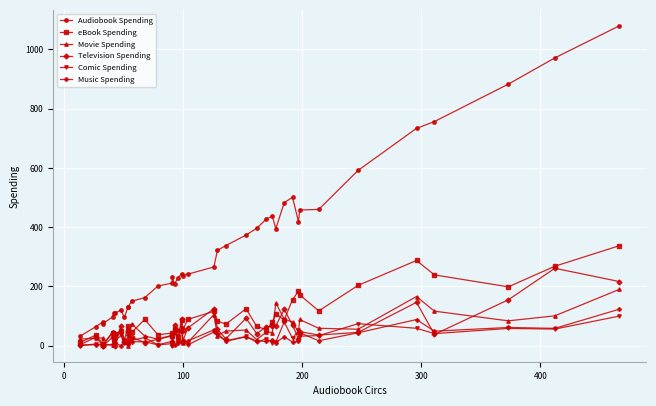

Which series has the largest total across all categories?

Audiobook Spending